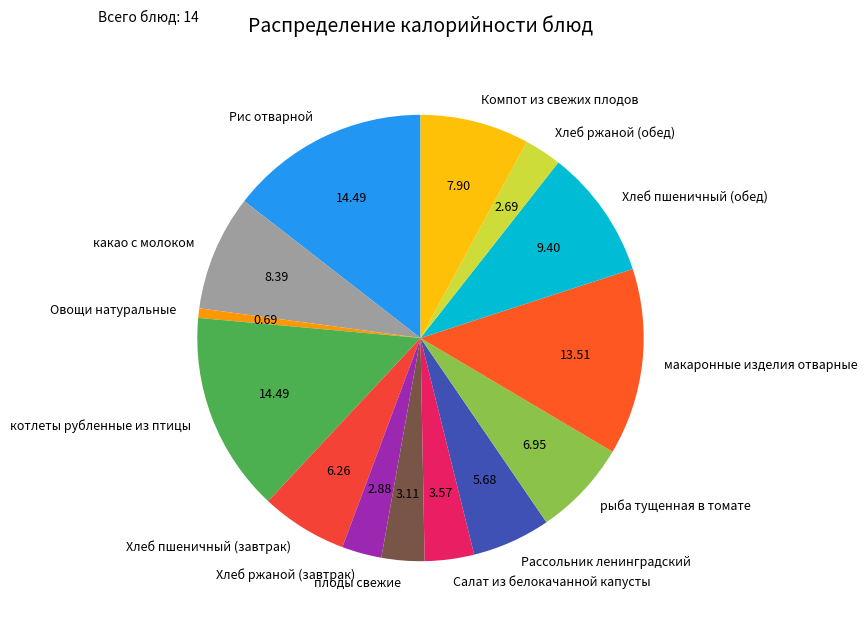

Does any single category account for the majority?

No